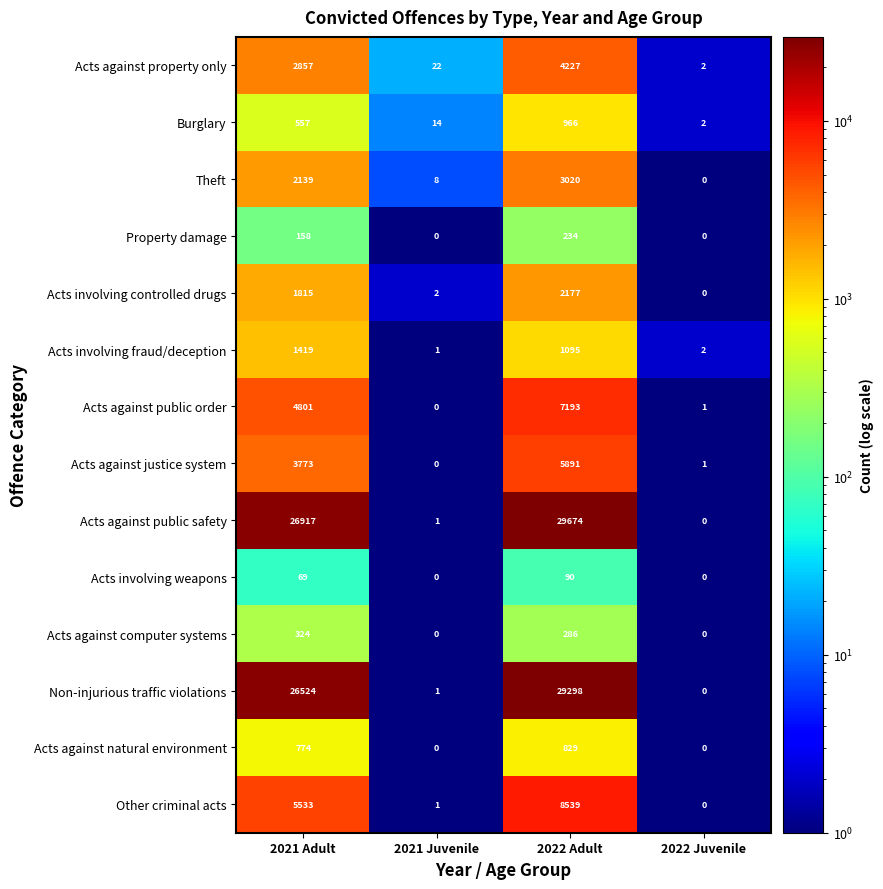

What is the difference between the maximum and minimum values in the Acts involving fraud/deception series?

1418